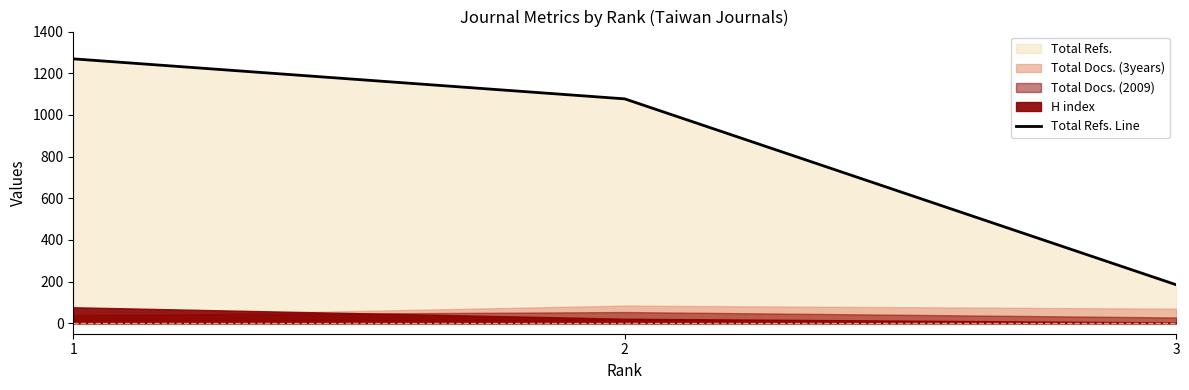

What is the value of the 1st point from the left?

1269